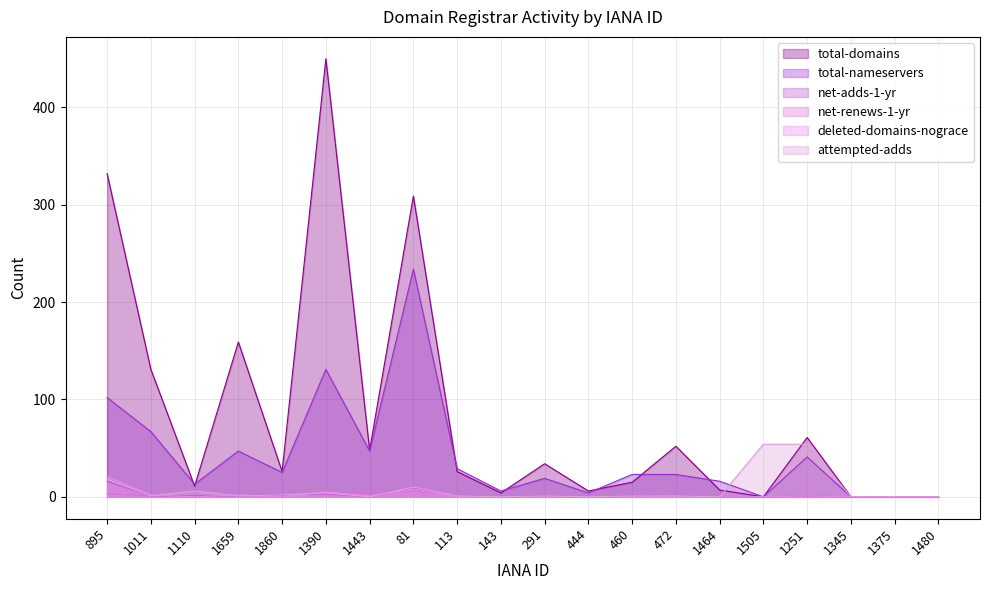

What is the spread (max minus min) of values at 1390?

447